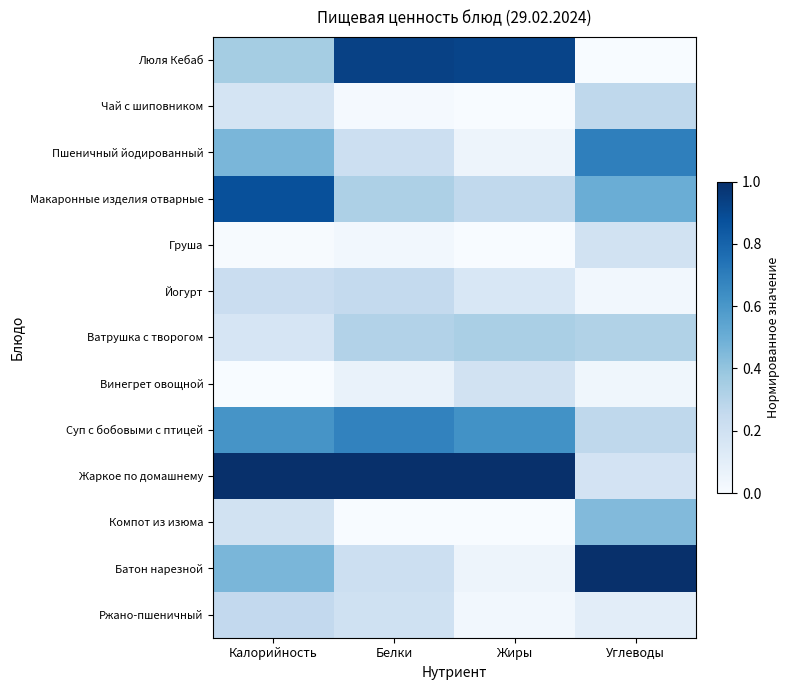

How many distinct data groups are displayed?

13